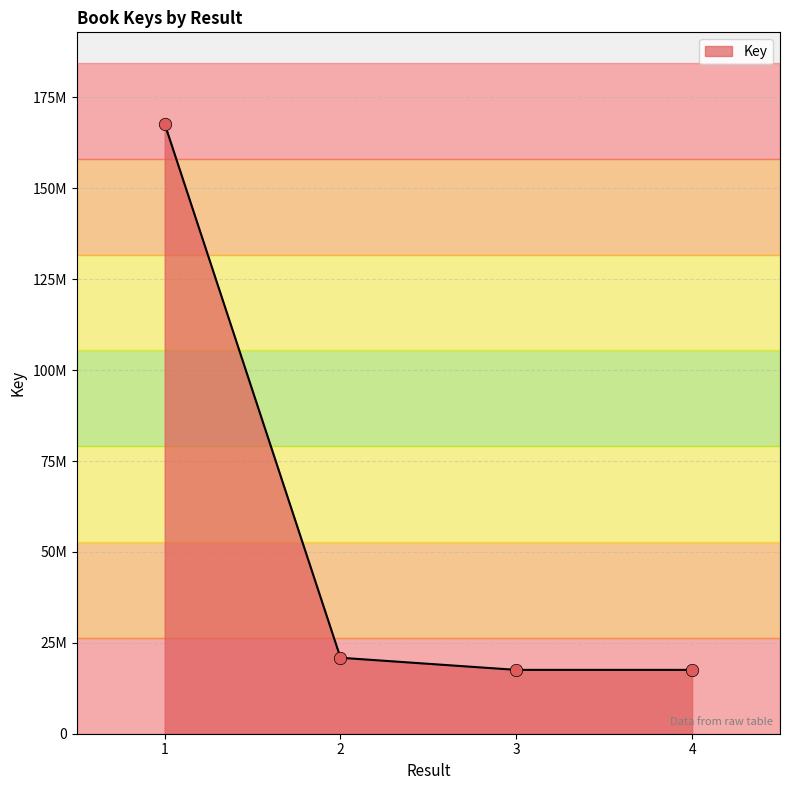

What is the change in value from 1 to 2?

-146861234